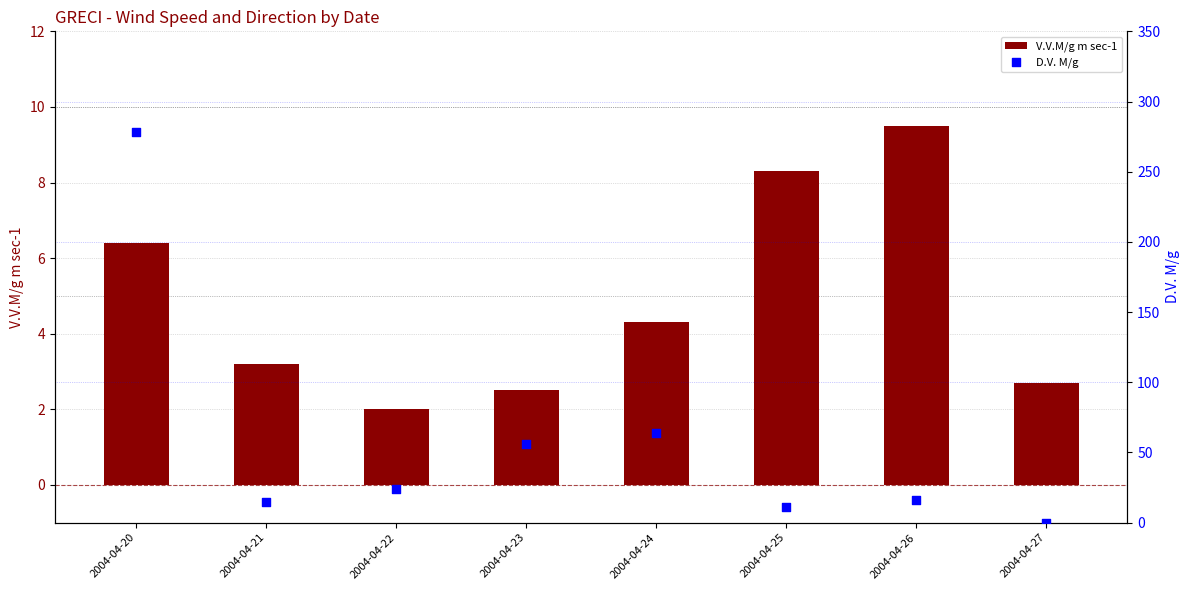

Which series contains the highest Y value?

D.V. M/g